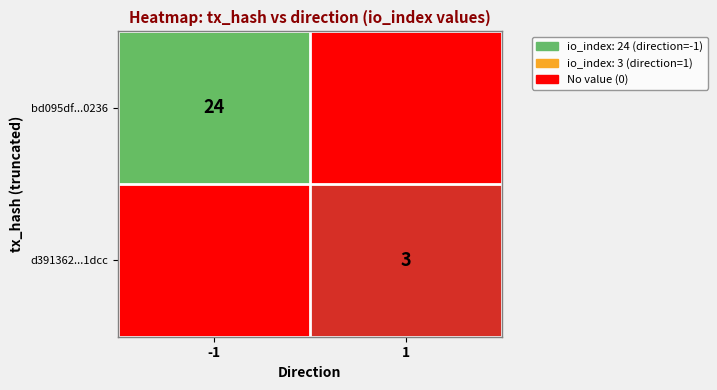

What is the greatest value displayed?

24.0